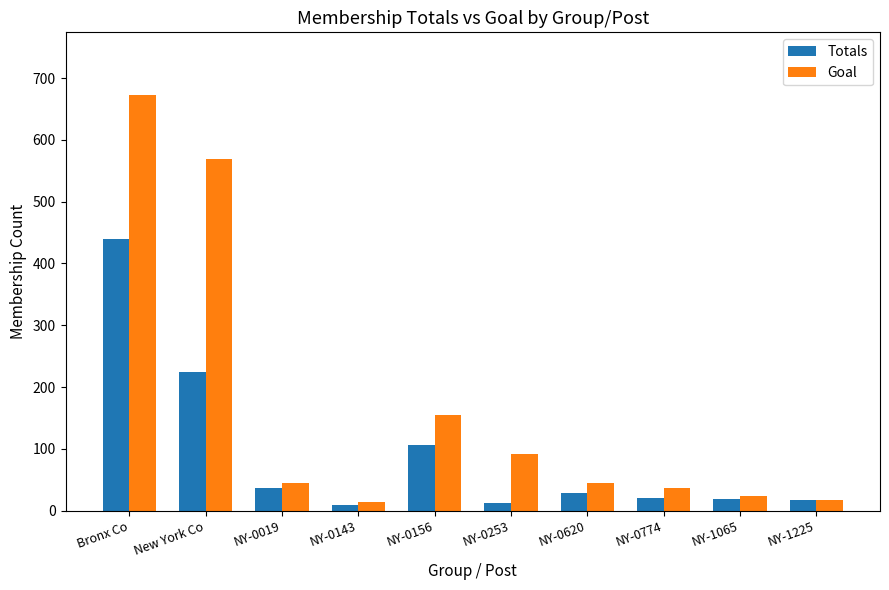

Which series has the widest spread of values?

Goal